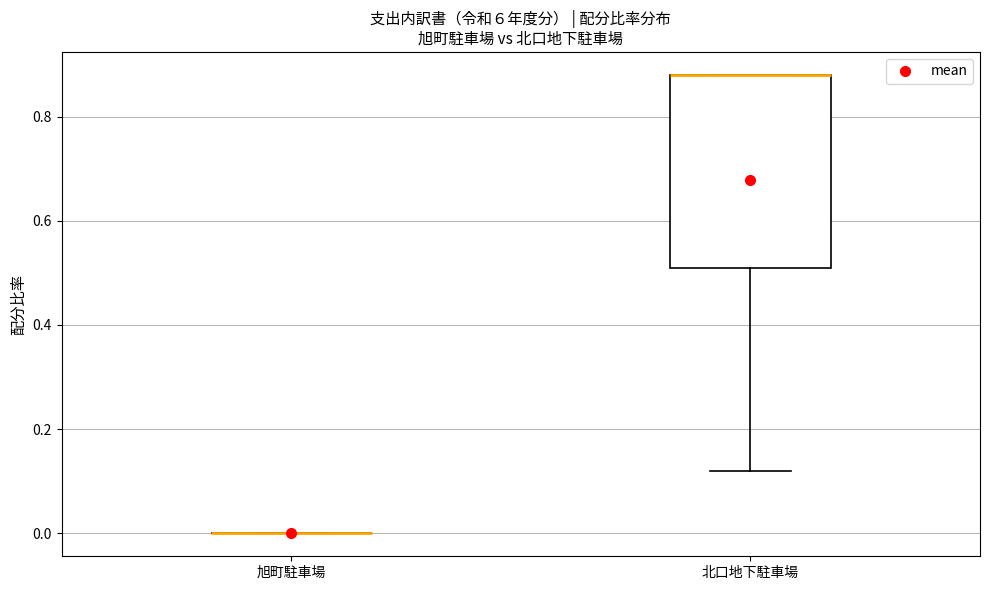

Where is the lower edge of the box for 北口地下駐車場 on the y-axis? The values are not printed on the chart, so give them approximately, as read against the axis.

0.52